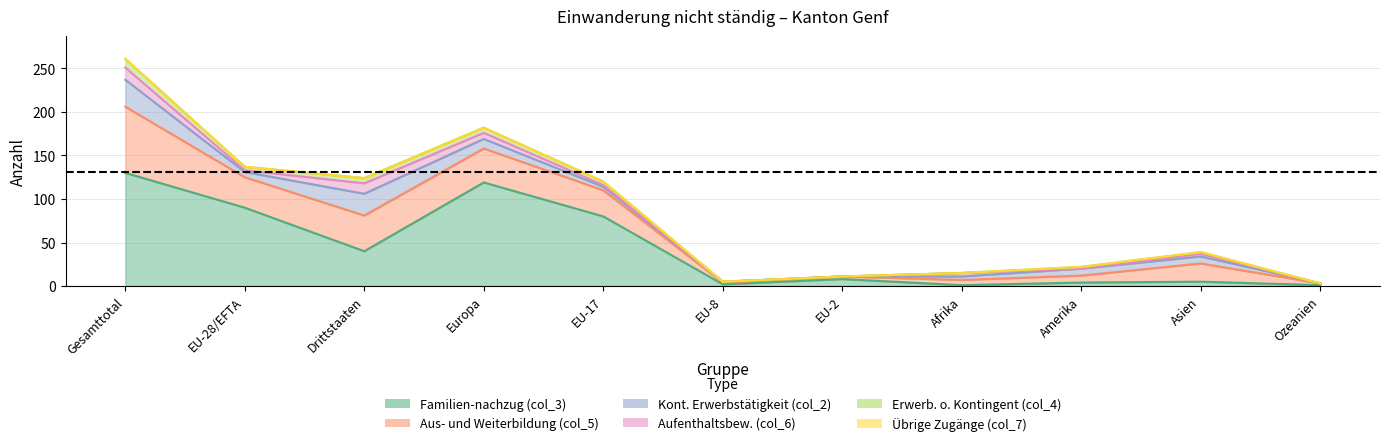

Where is the first local maximum for Aufenthaltsbew. (col_6)?

Drittstaaten